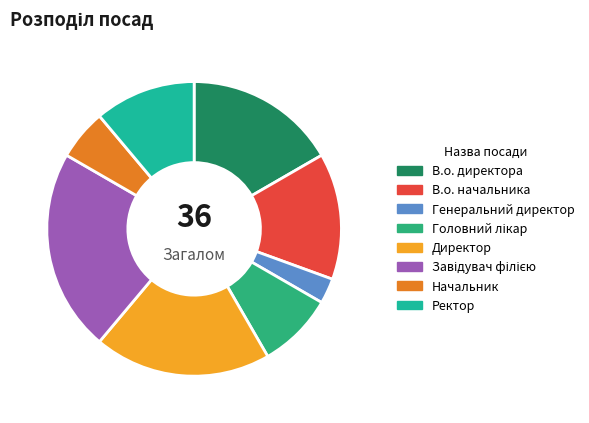

What is the smallest slice in the pie chart?

Генеральний директор